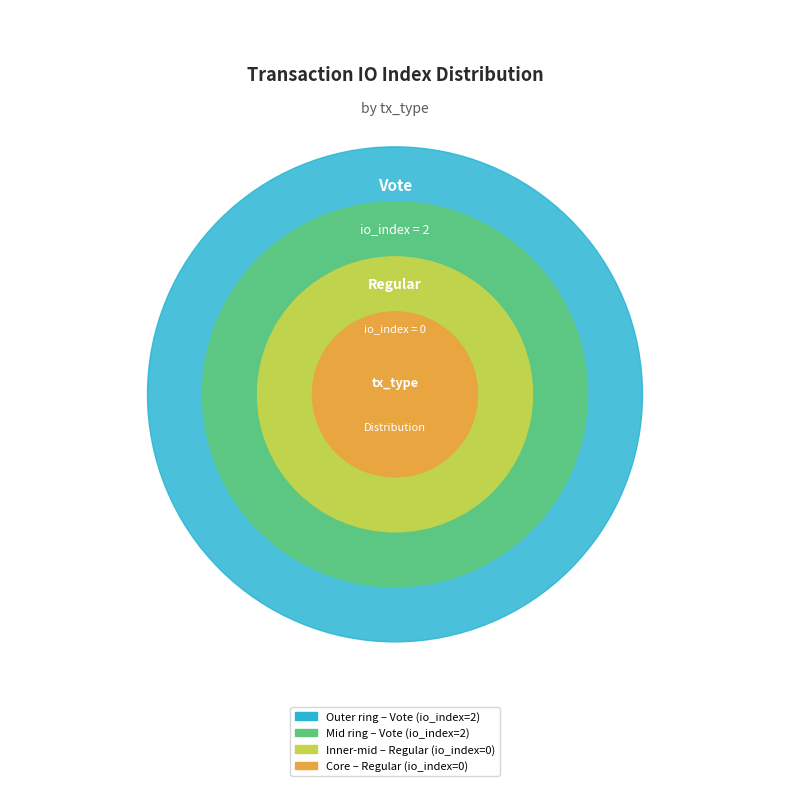

To the nearest percent, what is the difference between the largest and smallest slice percentages?

100%